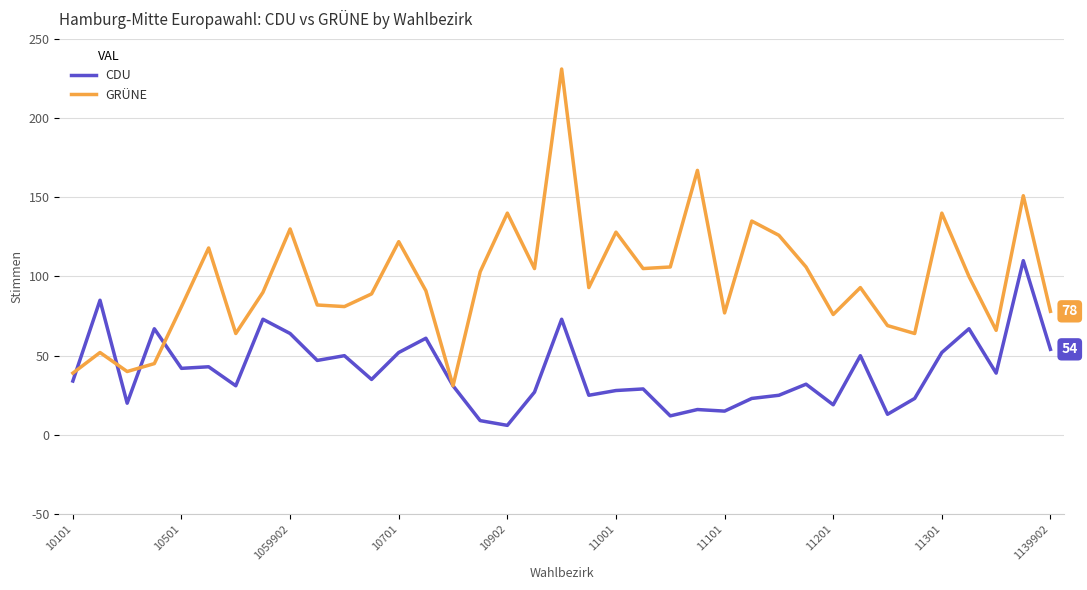

How many interior local valleys does the GRÜNE series have?

11